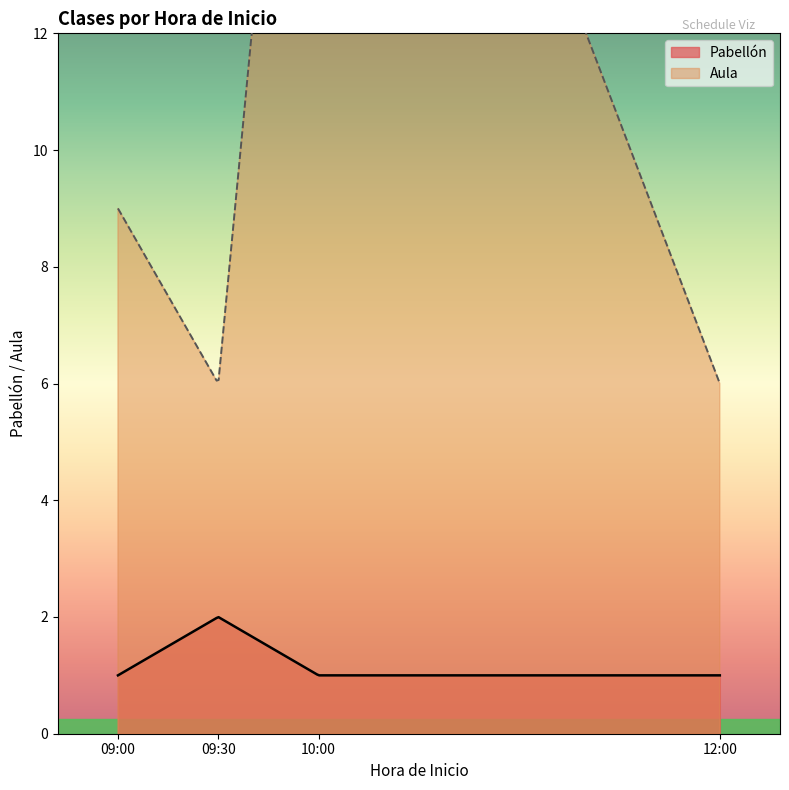

What is the lowest value of the Pabellón series?

1.0